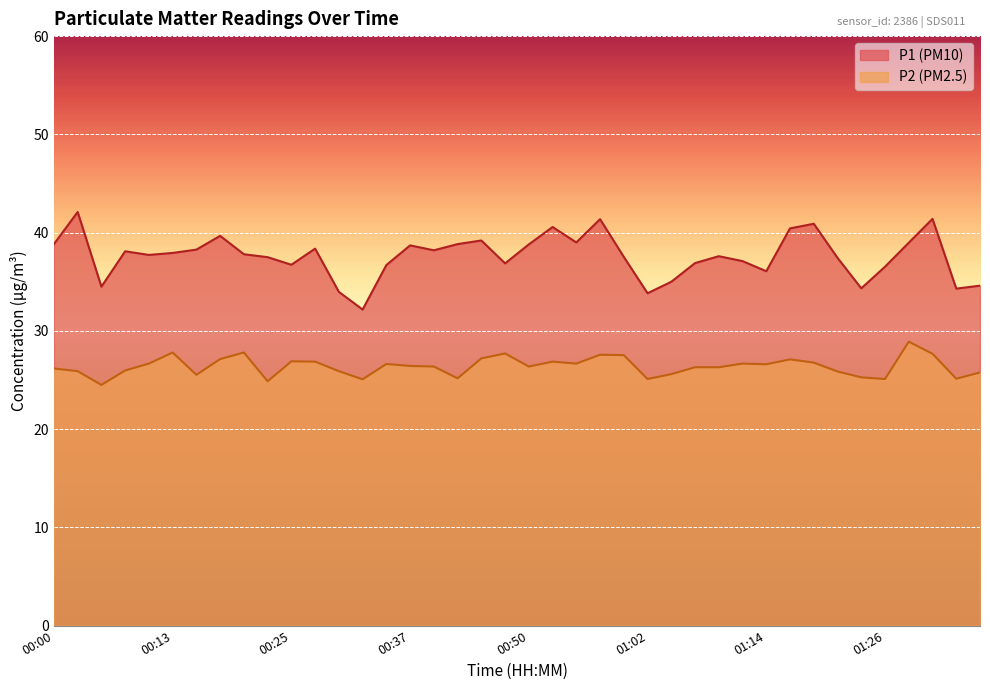

What is the lowest value of the P2 series?

24.5